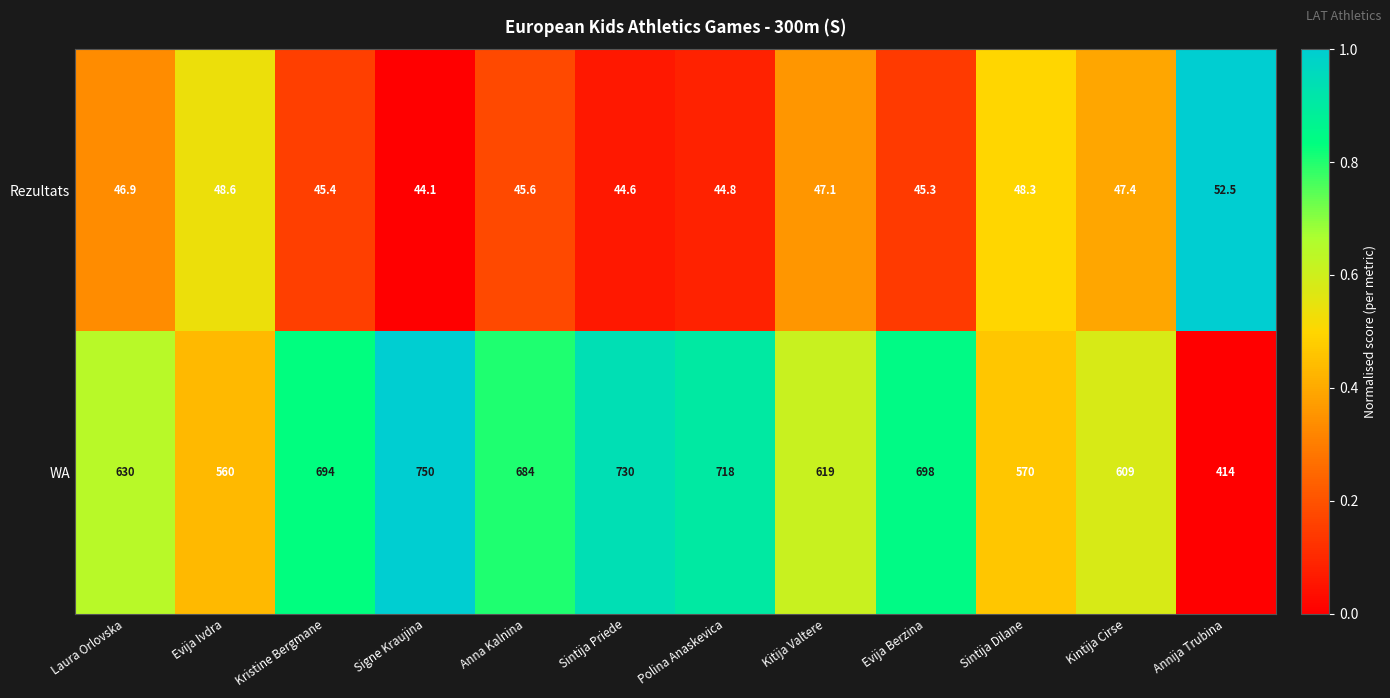

Rank the series by their average value, from lowest to highest.

Rezultats, WA